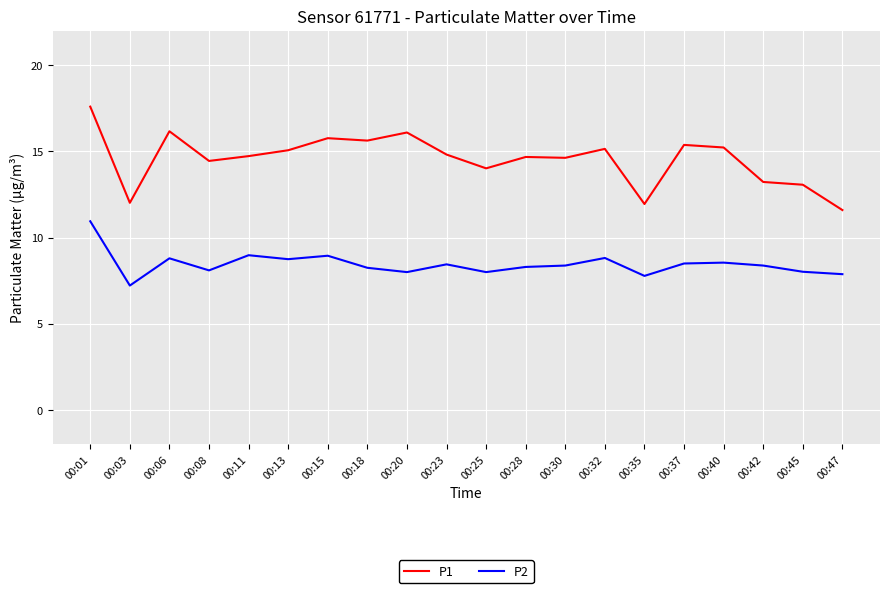

At which category does P1 reach its first local peak?

00:06